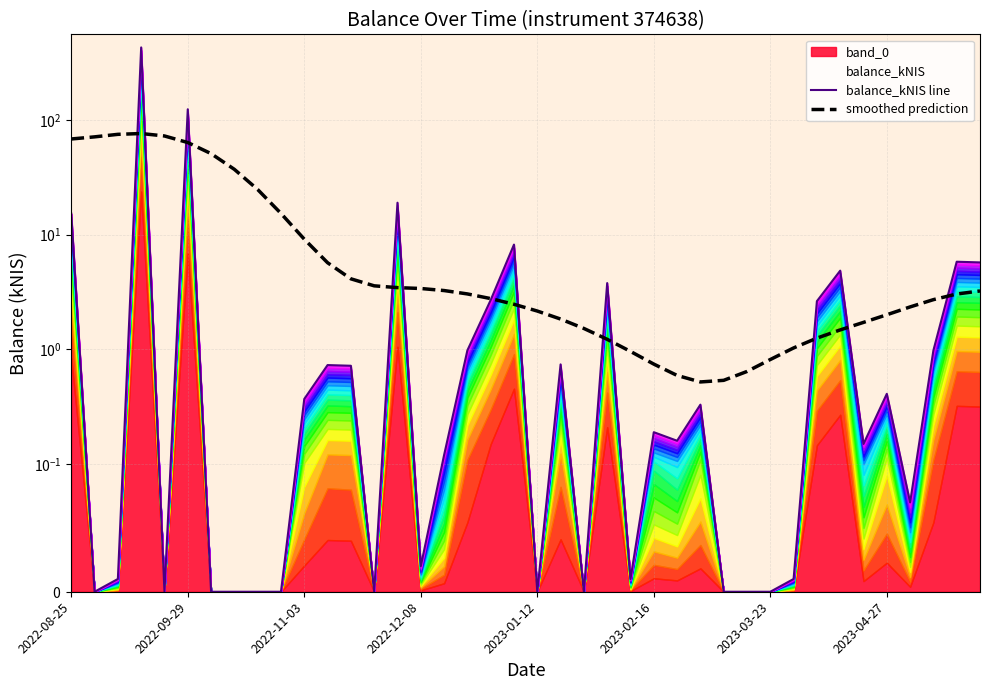

Which series ends up on top after the final intersection of balance_kNIS line and smoothed prediction?

balance_kNIS line